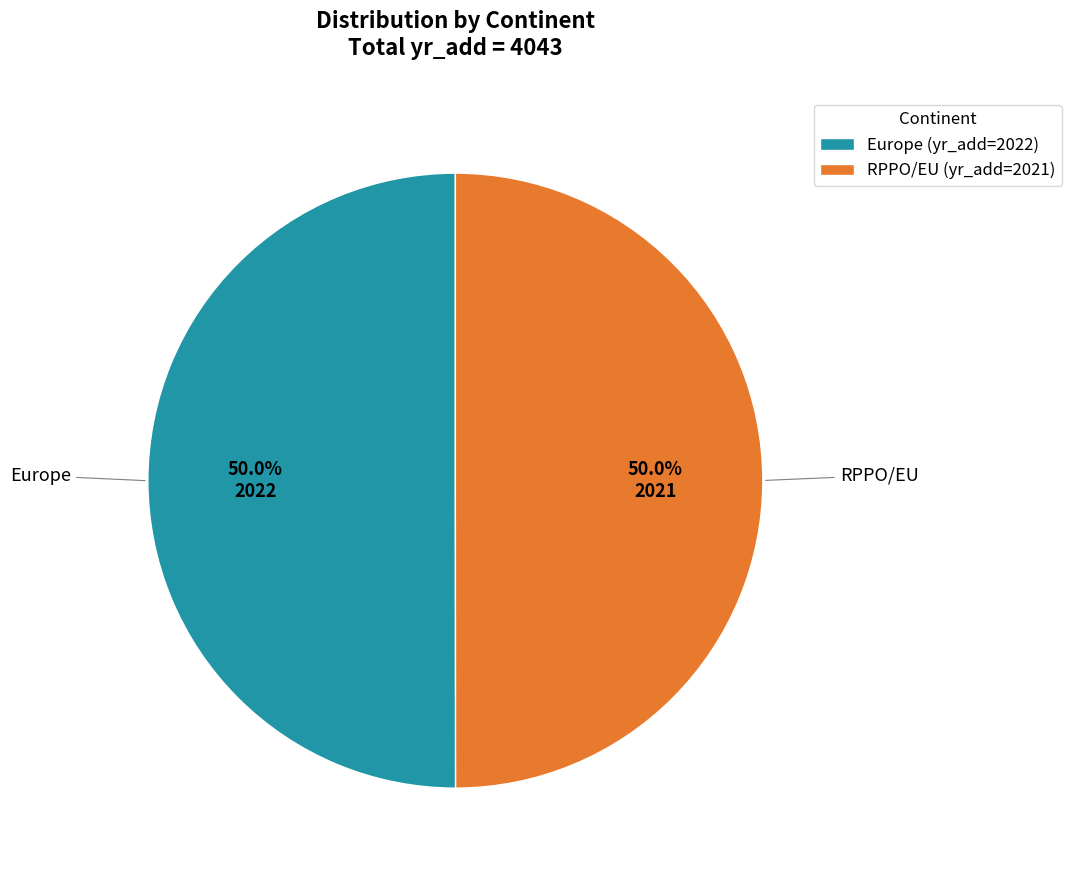

Combined, what portion of the pie is Europe (yr_add=2022) and RPPO/EU (yr_add=2021)?

100.0%